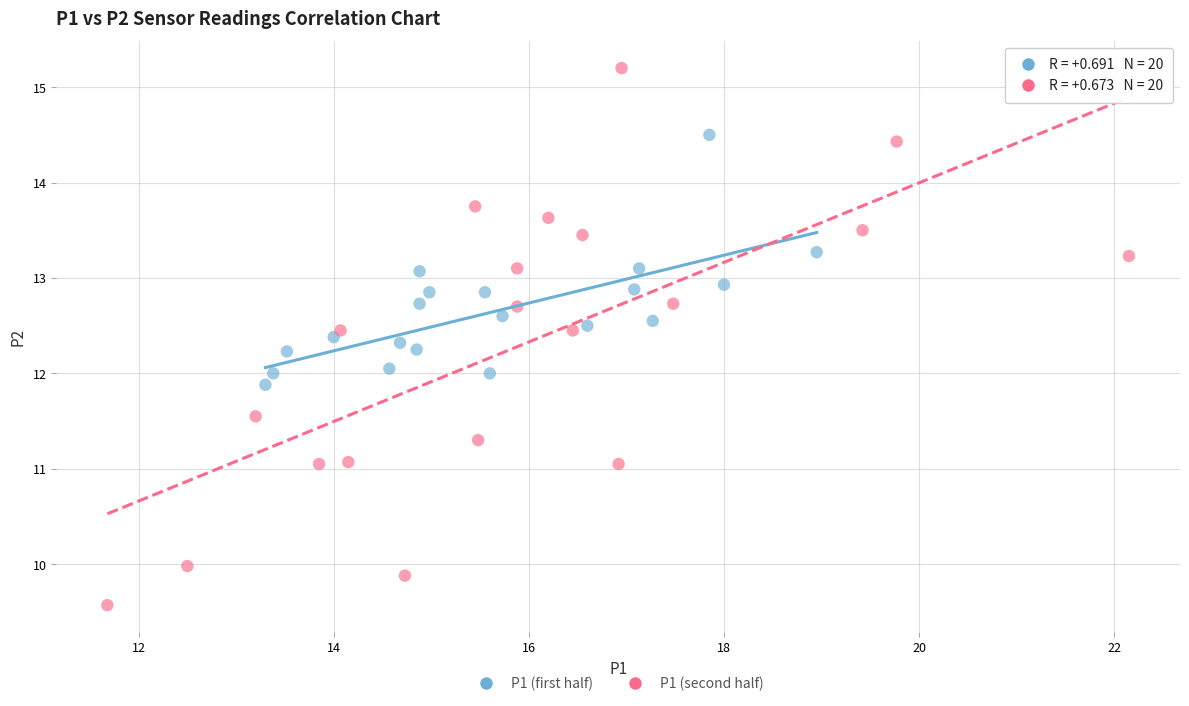

Which series has the largest Y range (max minus min)?

P1 (second half)